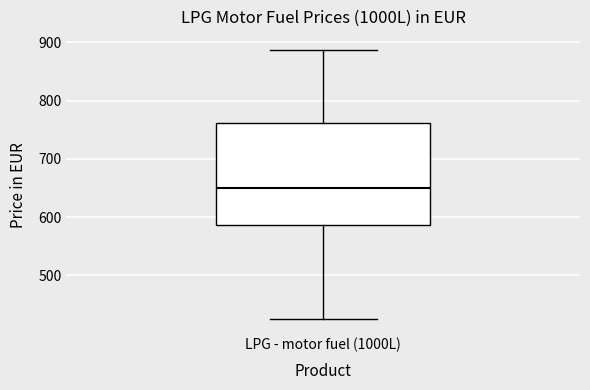

Transcribe this box plot: give where the median line is, the range the box spans, and where the two whiskers end, as read against the y-axis. The values are not printed on the chart, so give them approximately, as read against the axis.

median 650, box 590 to 760, whiskers 430 to 890